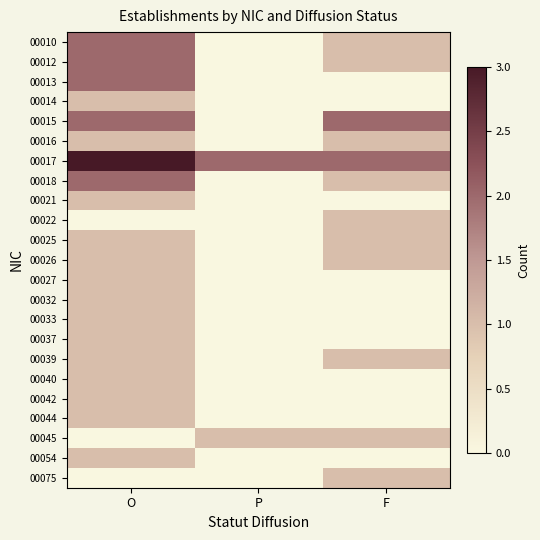

What is the maximum value shown in the chart?

3